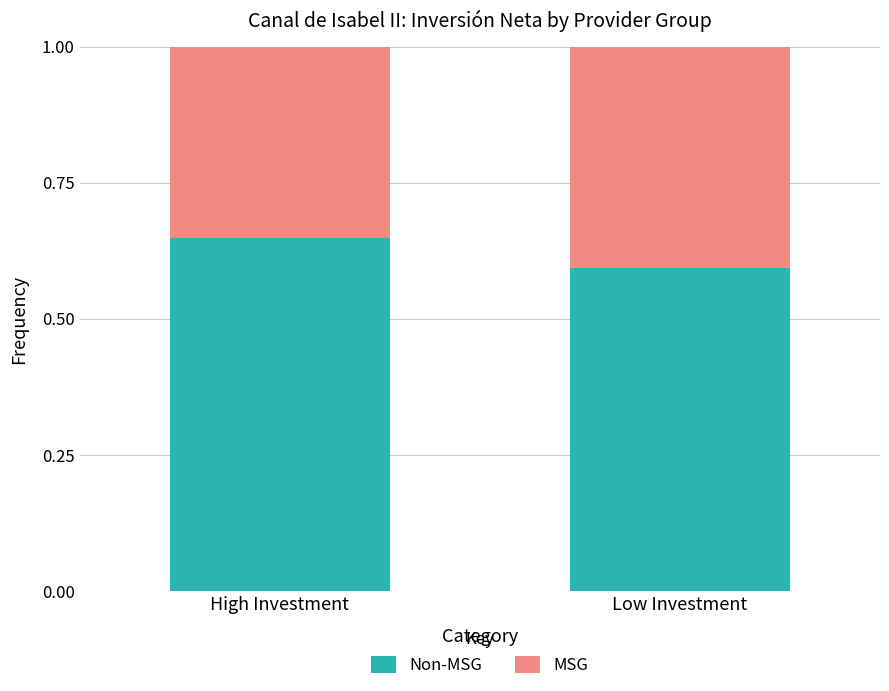

What is the total value across all series at High Investment?

1.0